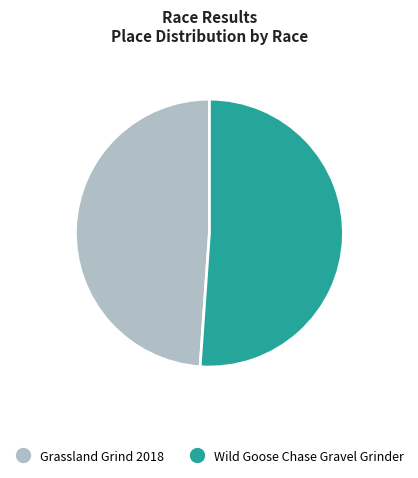

Is it true that Grassland Grind 2018 is 49% of the pie?

True